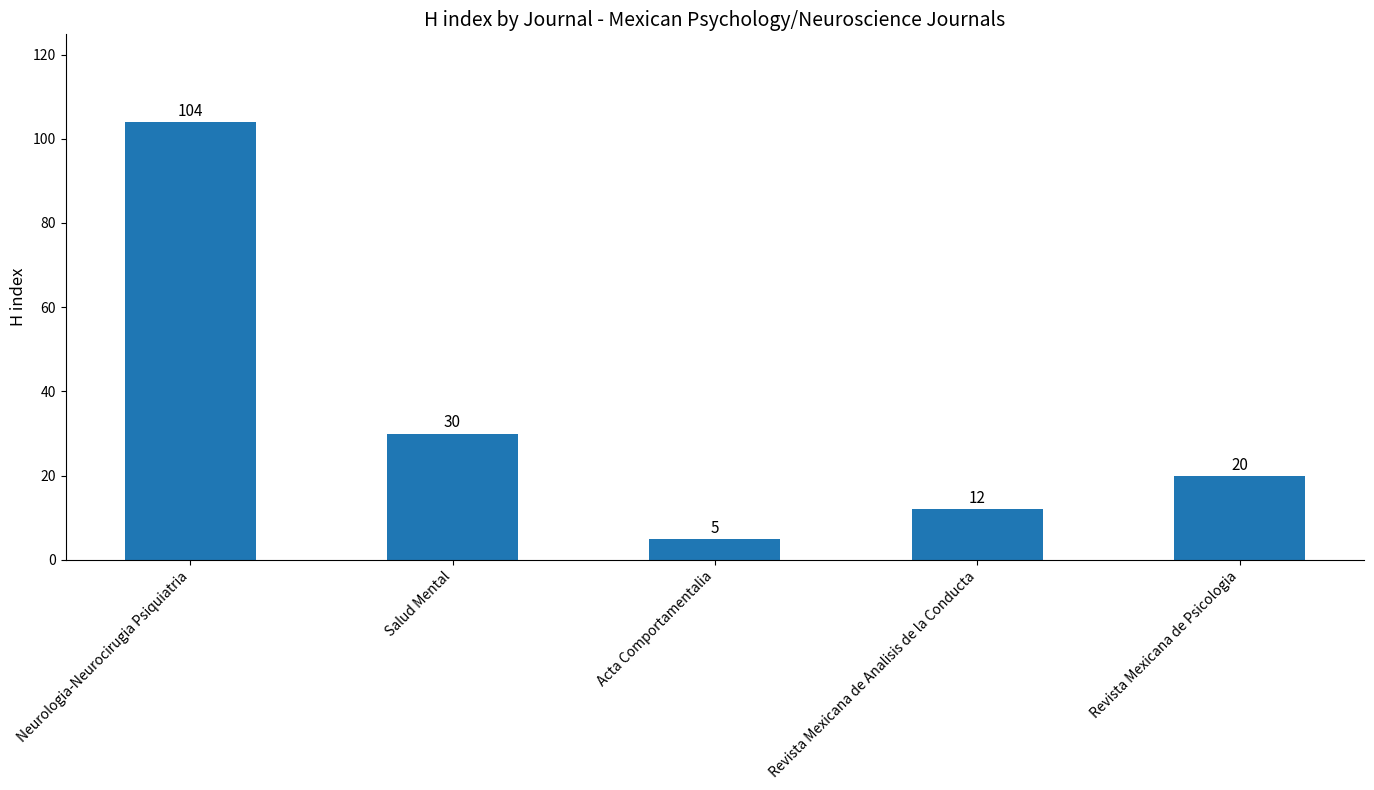

Are the bars grouped side by side (vs. stacked)?

No